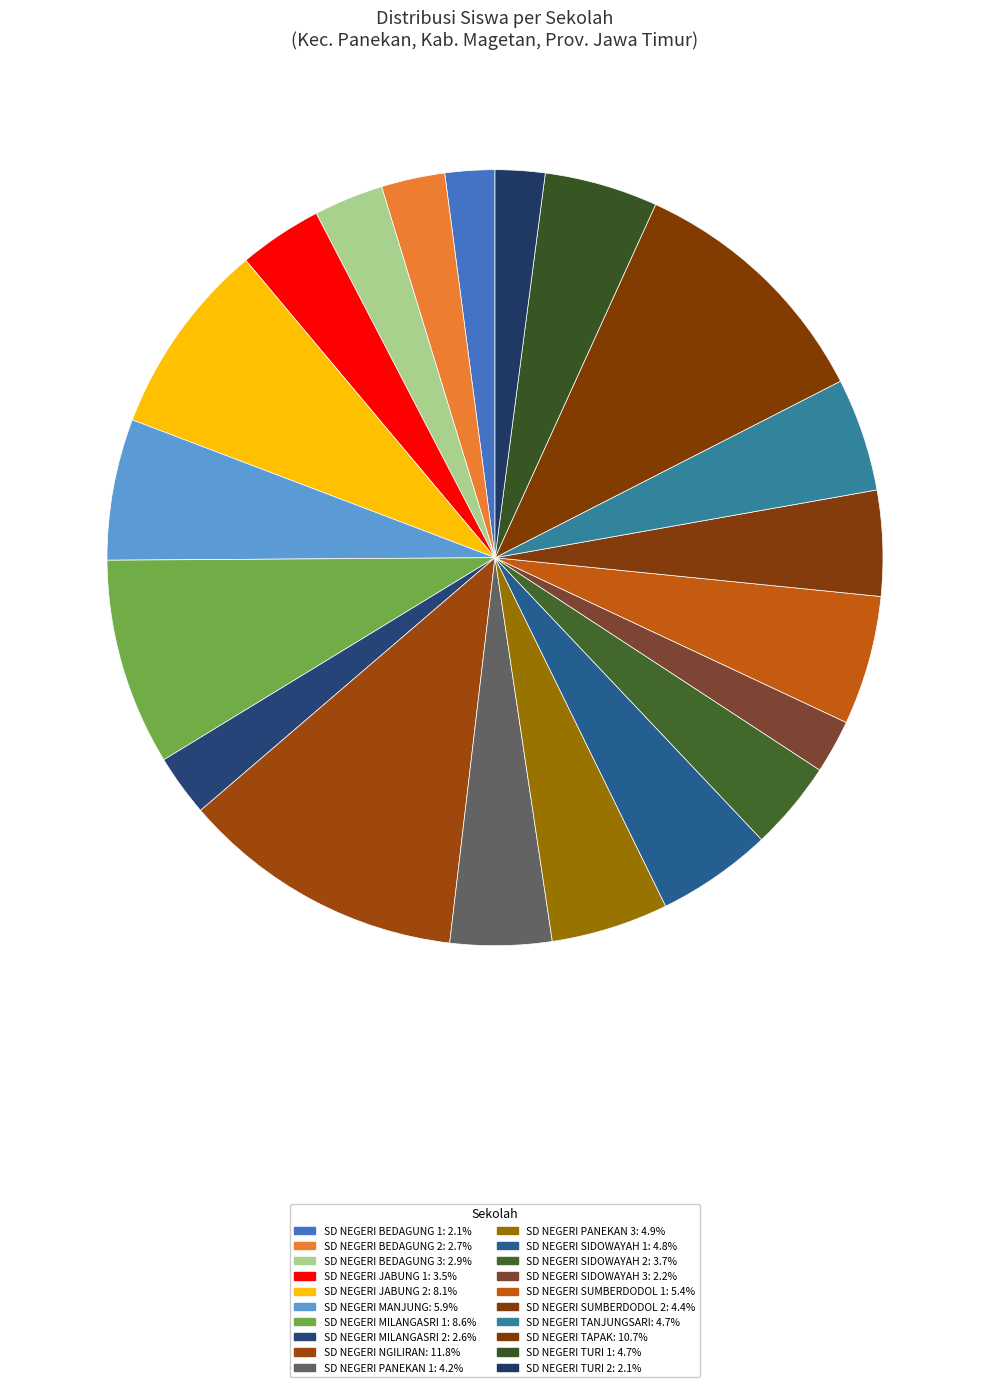

To the nearest percent, what is the difference between the SD NEGERI JABUNG 1 and SD NEGERI MILANGASRI 1 slice percentages?

5%